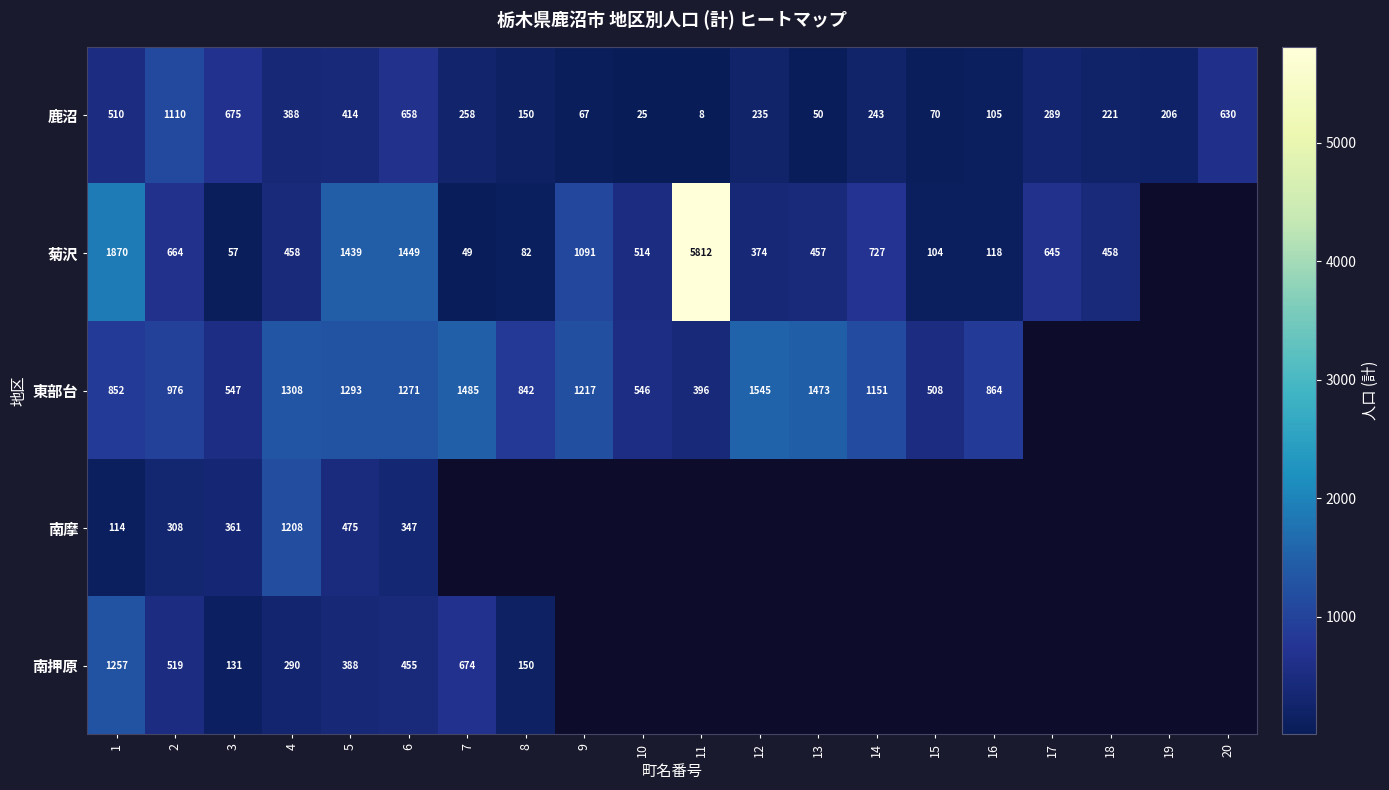

What is the smallest value displayed?

8.0